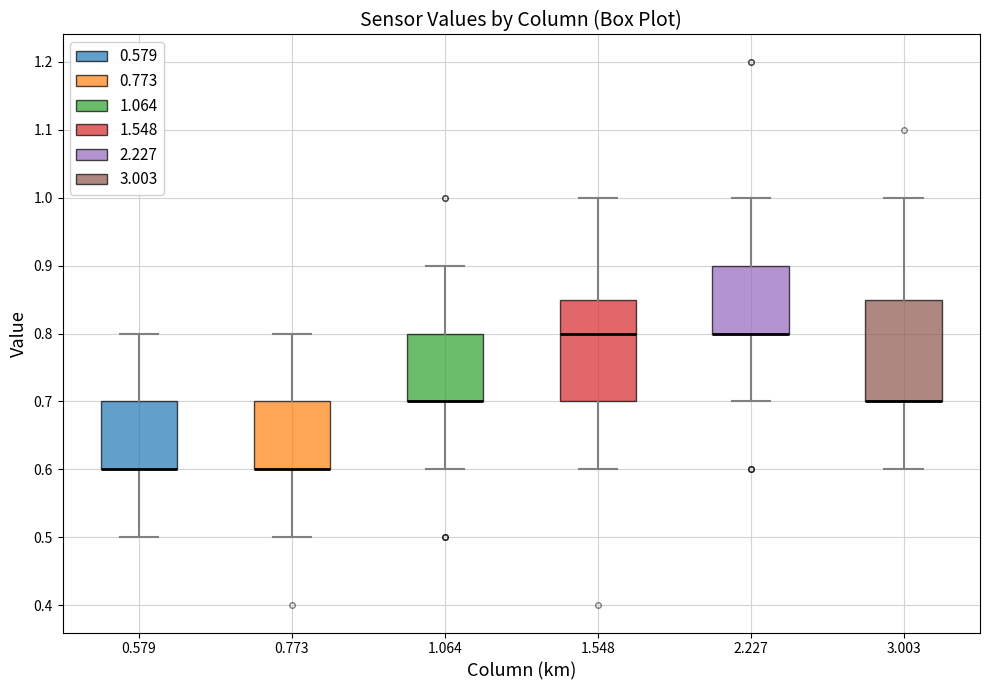

Reading left to right, read every box against the y-axis: the position of its median line, the range the box covers, and the ends of its whiskers. The values are not printed on the chart, so give them approximately, as read against the axis.

0.579: median 0.60 (drawn on the box's lower edge), box 0.60 to 0.70, whiskers 0.50 to 0.80
0.773: median 0.60 (drawn on the box's lower edge), box 0.60 to 0.70, whiskers 0.50 to 0.80
1.064: median 0.70 (drawn on the box's lower edge), box 0.70 to 0.80, whiskers 0.60 to 0.90
1.548: median 0.80, box 0.70 to 0.85, whiskers 0.60 to 1.00
2.227: median 0.80 (drawn on the box's lower edge), box 0.80 to 0.90, whiskers 0.70 to 1.00
3.003: median 0.70 (drawn on the box's lower edge), box 0.70 to 0.85, whiskers 0.60 to 1.00